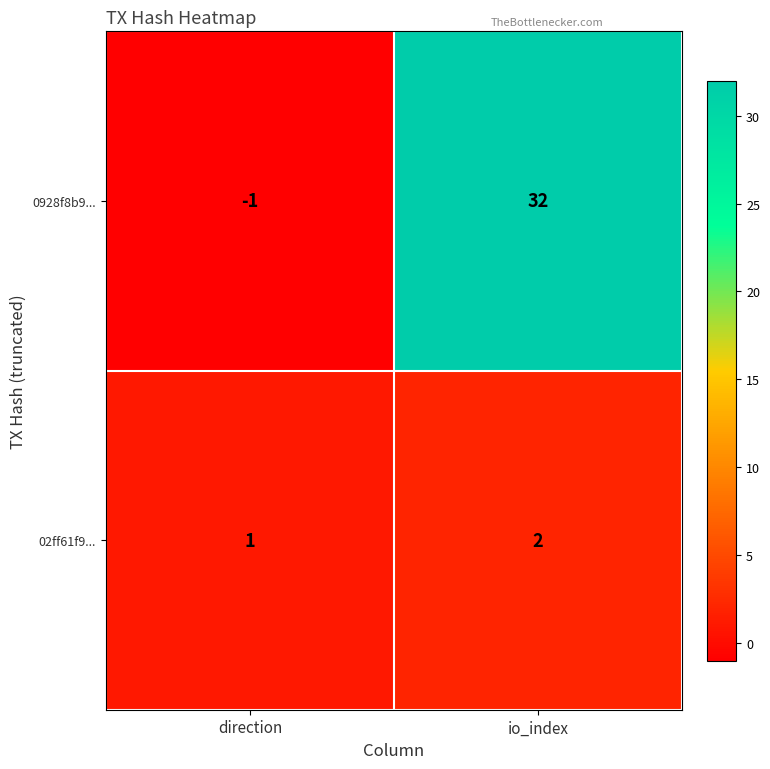

Which series changed the most between direction and io_index?

0928f8b9...